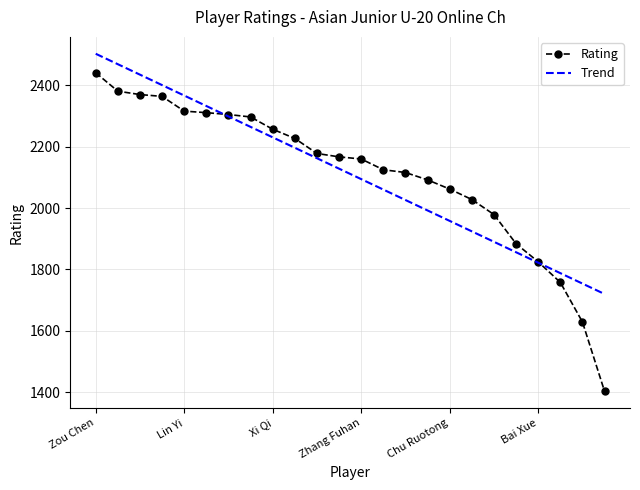

What is the minimum value for Trend?

1720.0